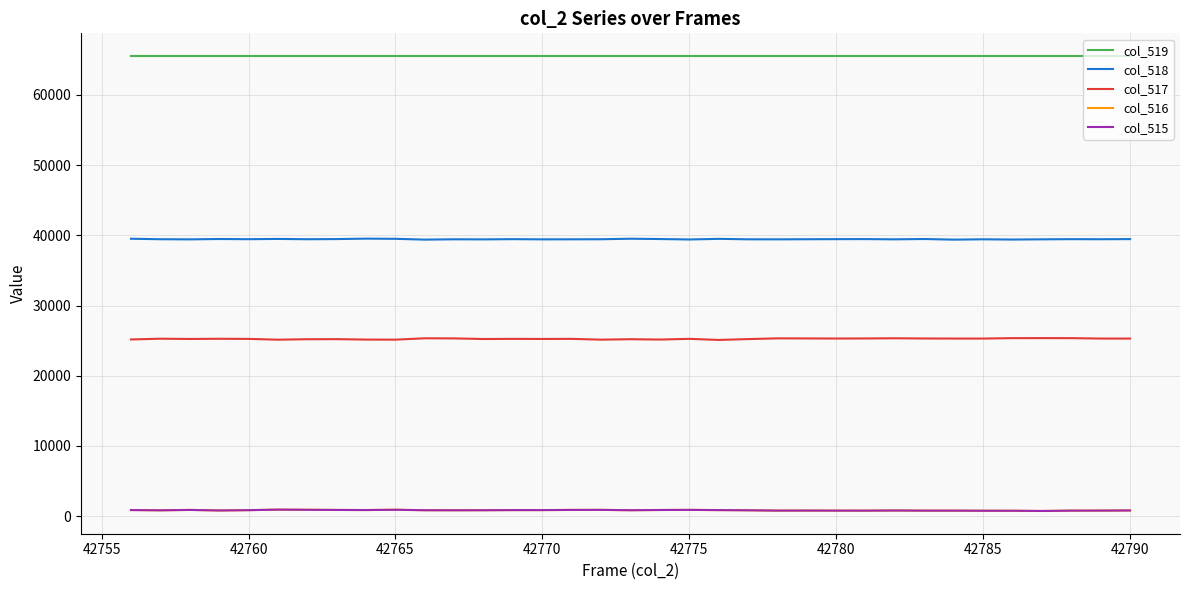

Which series has the largest total across all categories?

col_519